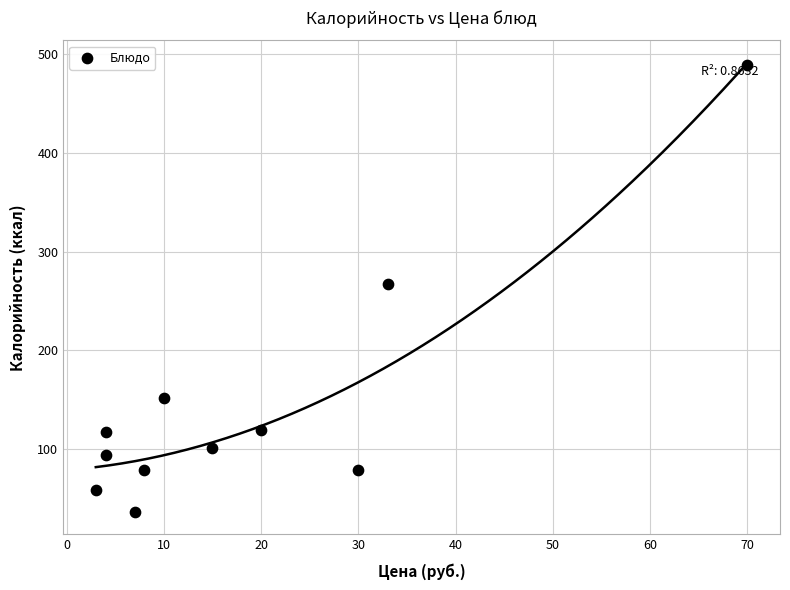

What Y value in the scatter plot is closest to 262?

267.2